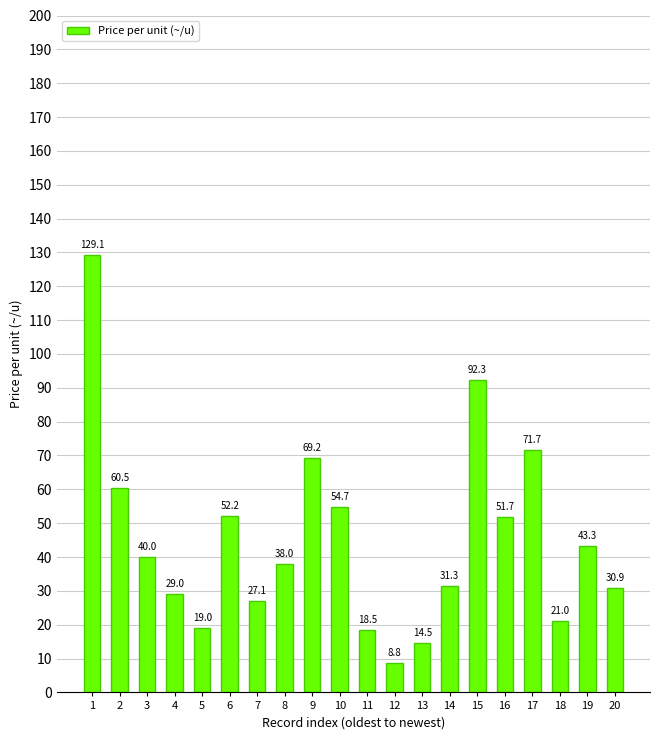

What is the average value?

45.1